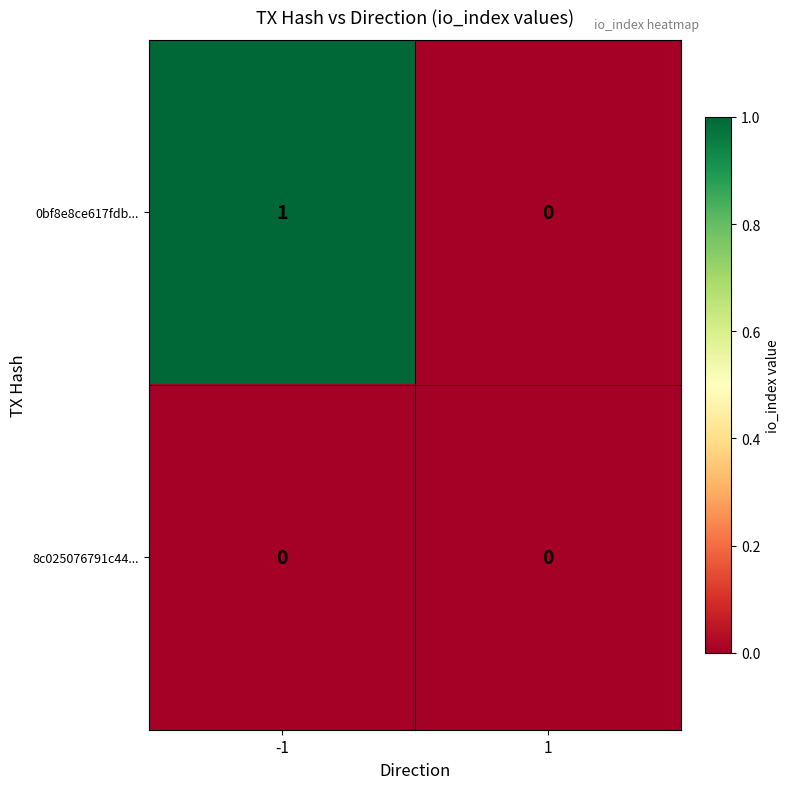

Between -1 and 1, which series saw the biggest shift?

0bf8e8ce617fdb...